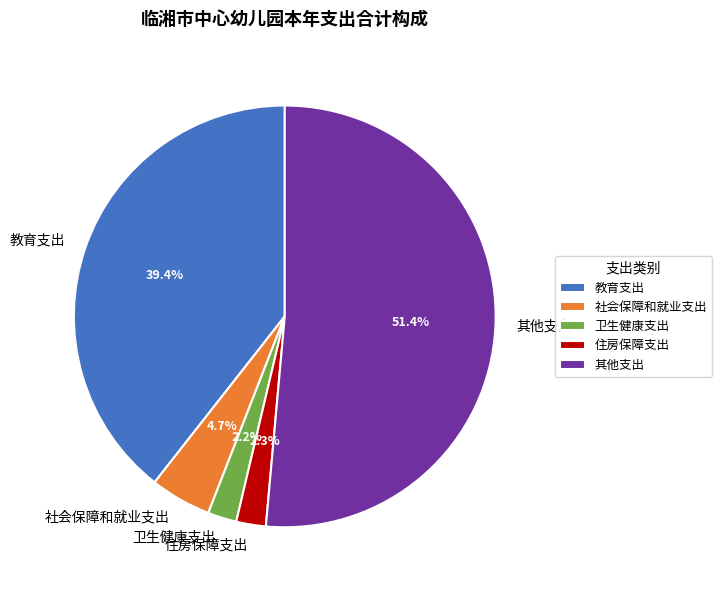

What portion of the pie excludes 住房保障支出?

97.7%